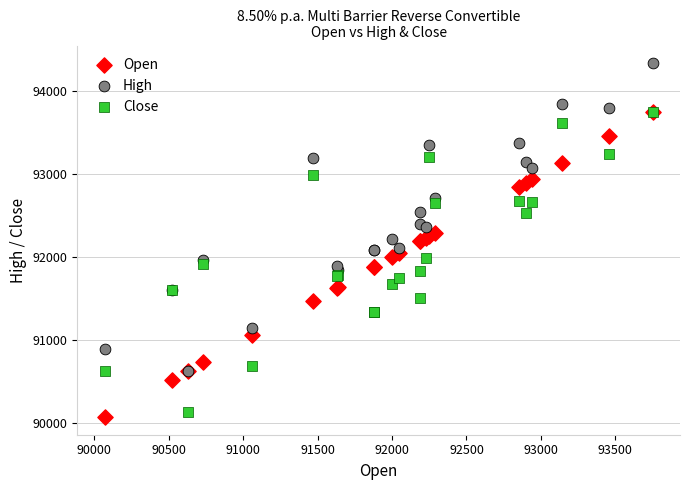

What are all the series names shown in the legend?

Open, High, Close